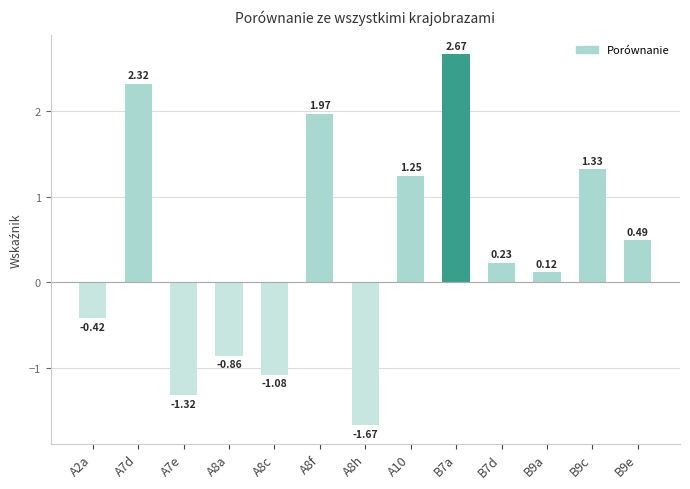

Rank the categories by value from lowest to highest.

A8h, A7e, A8c, A8a, A2a, B9a, B7d, B9e, A10, B9c, A8f, A7d, B7a